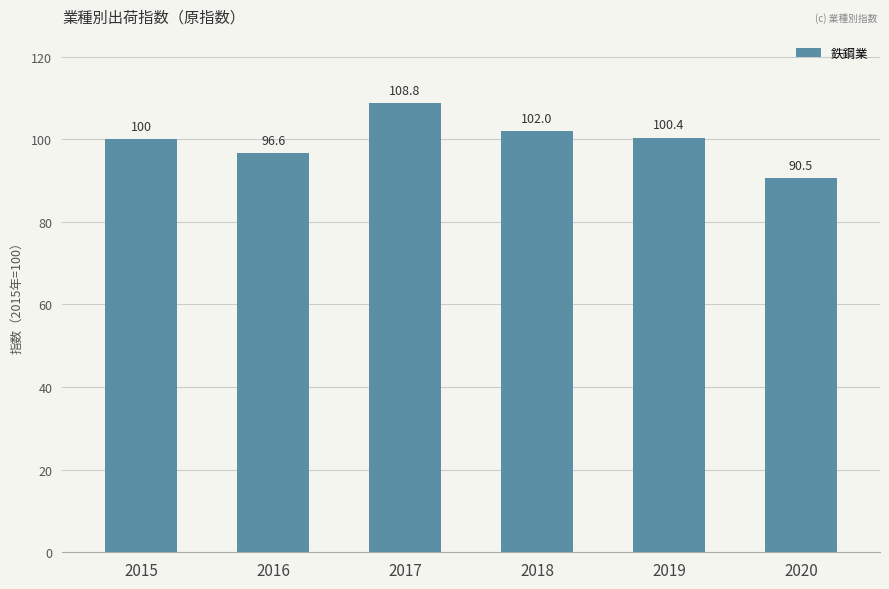

Which has a higher value, 2017 or 2015?

2017